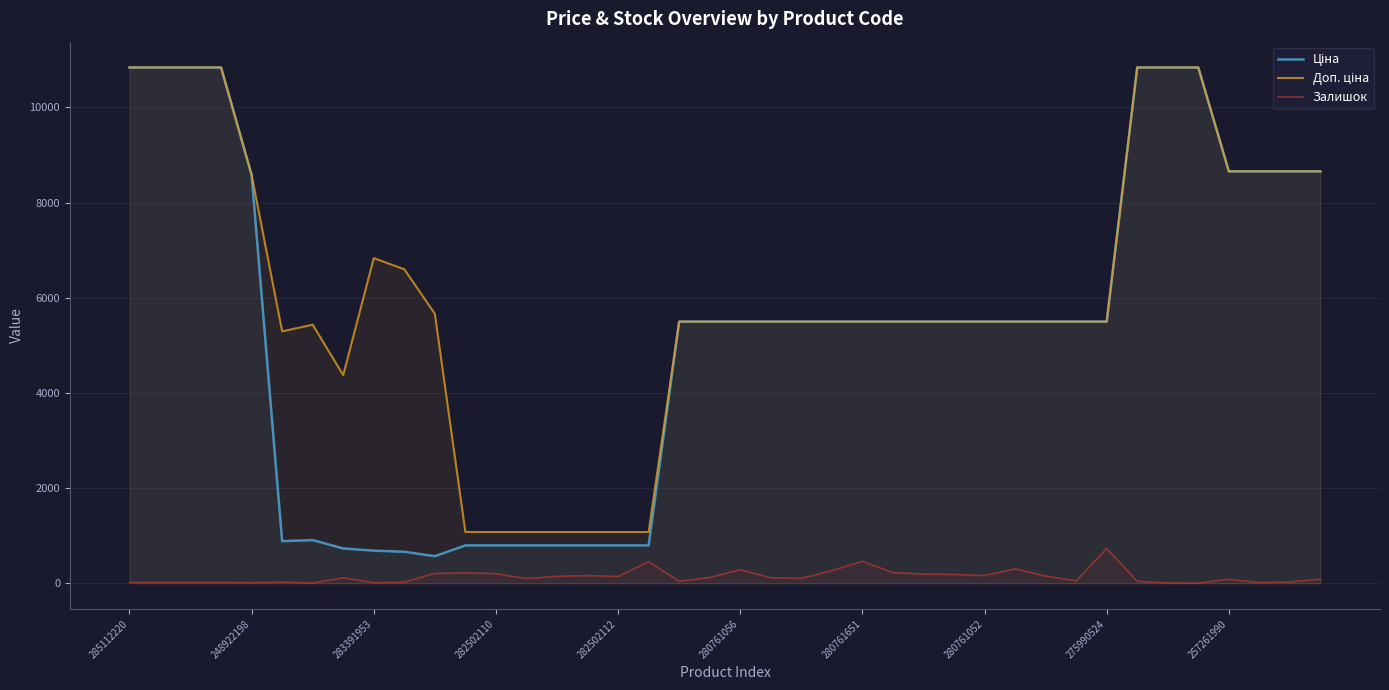

What is the sum of the Ціна values at 280761651 and 24?

6402.8